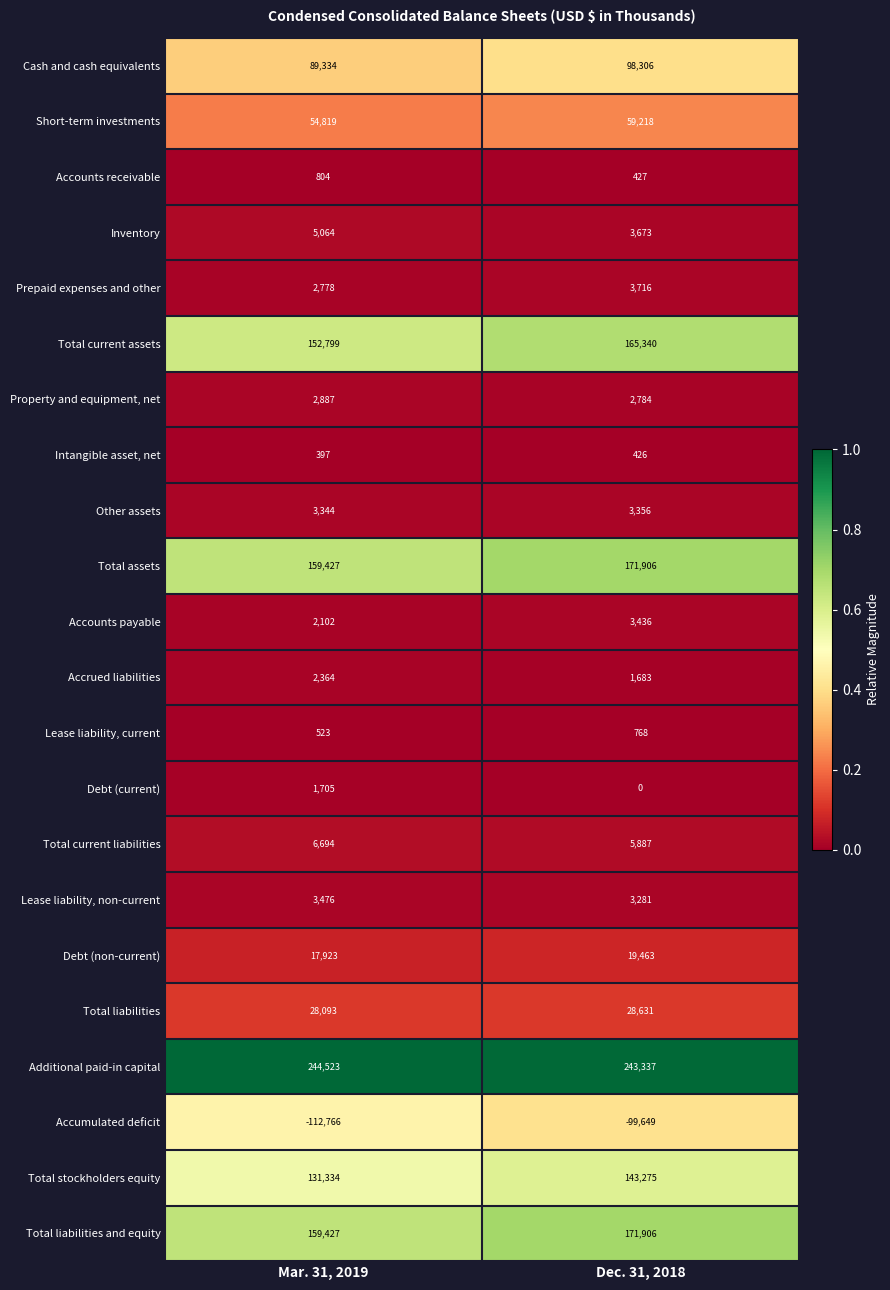

Rank the categories by Short-term investments value from lowest to highest.

Mar. 31, 2019, Dec. 31, 2018